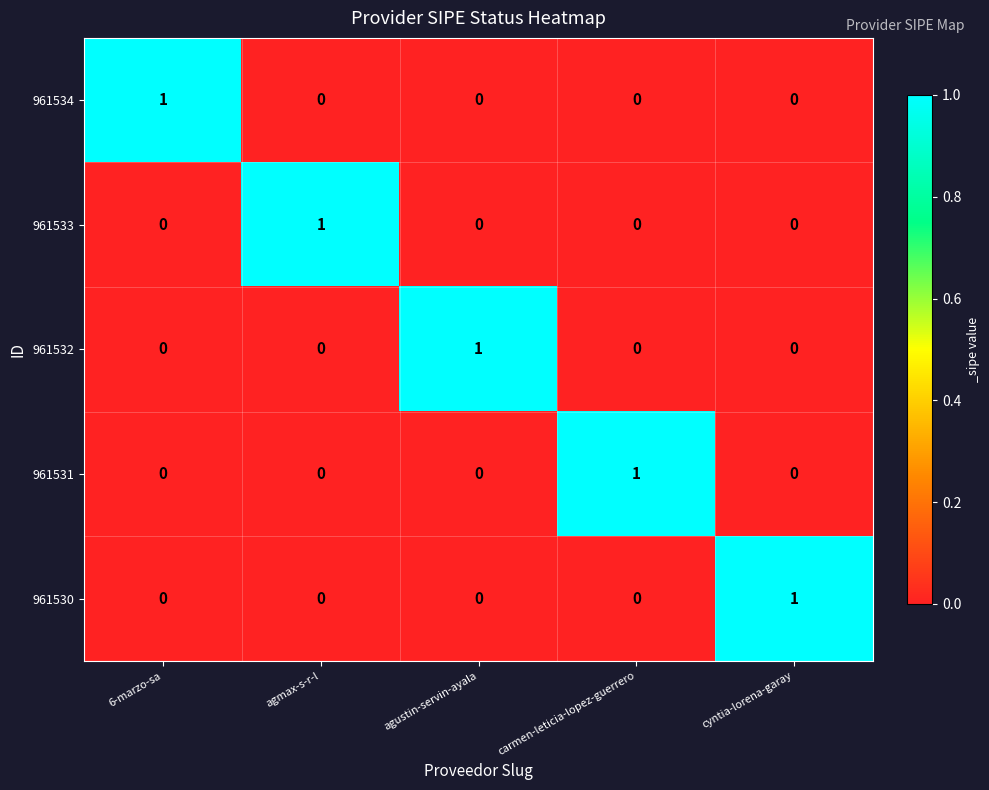

Count the 961530 values in the range 0 to 1.

5